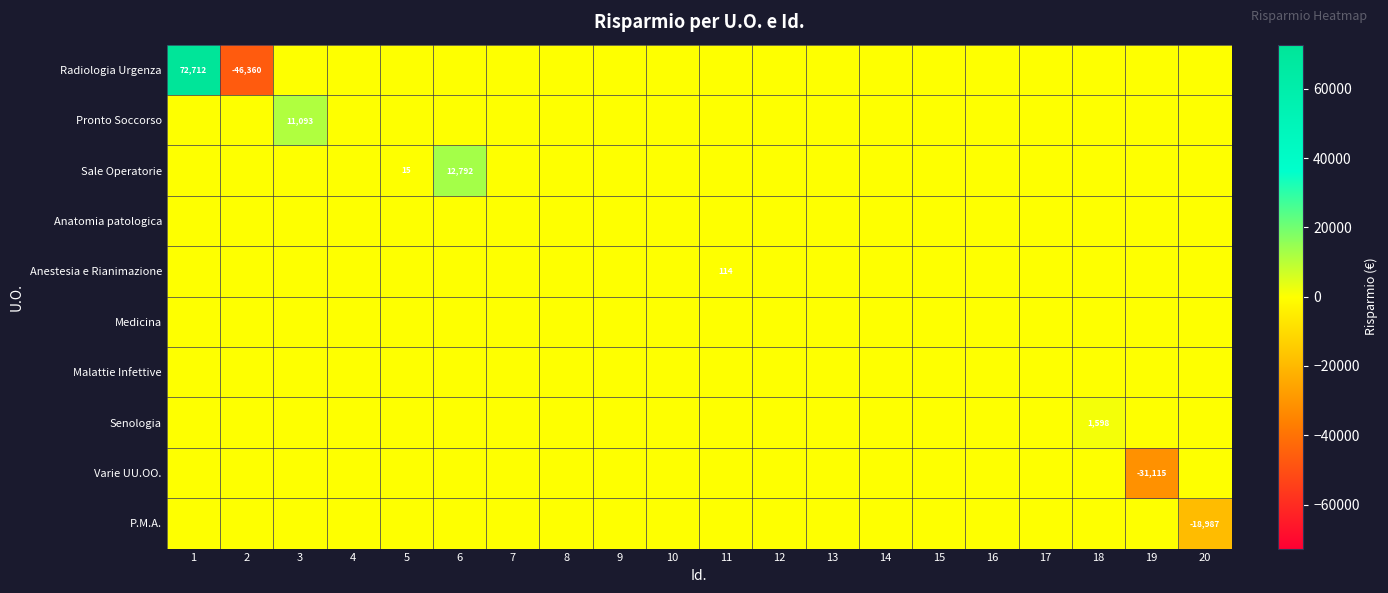

Is it true that Malattie Infettive equals 0.0 at 4?

True